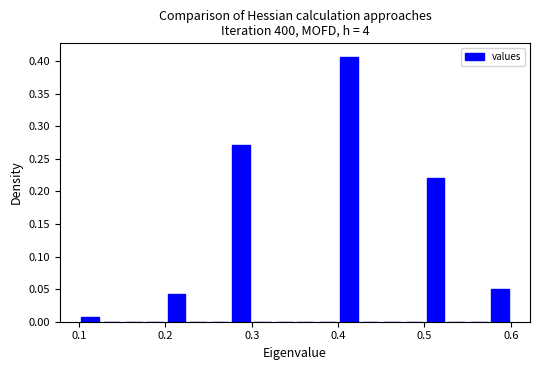

Read against the x-axis, roughly where is the centre of the tallest bar?

0.41